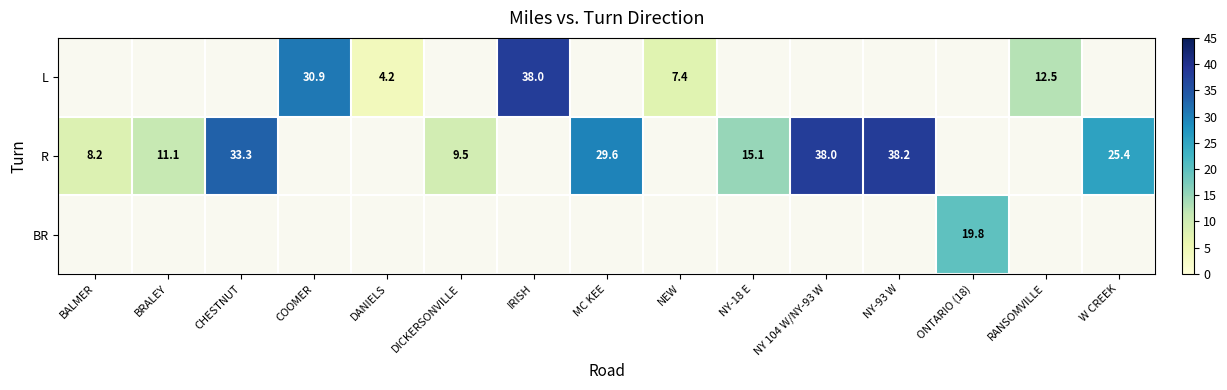

Is it true that BR equals 19.8 at ONTARIO (18)?

True